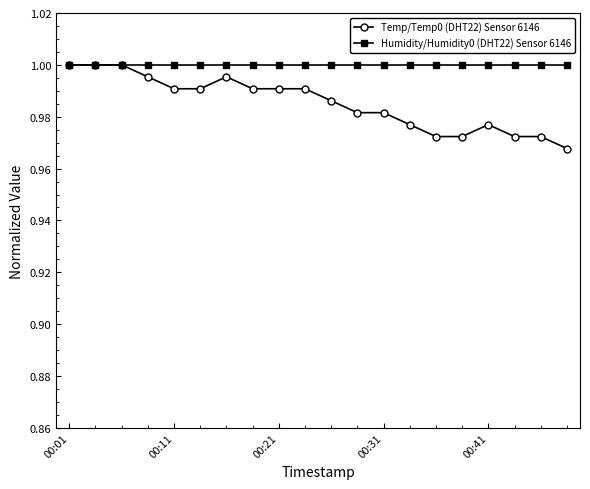

Rank the series by their average value, from lowest to highest.

Temp/Temp0 (DHT22) Sensor 6146, Humidity/Humidity0 (DHT22) Sensor 6146